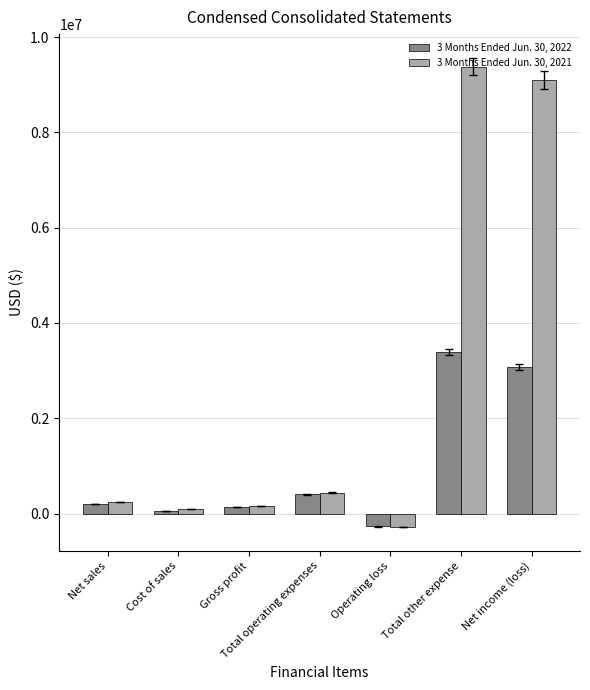

Reading left to right, transcribe all the data shown in this chart.

3 Months Ended Jun. 30, 2022: 195186	58698	136488	406007	-269519	3394135	3069753
3 Months Ended Jun. 30, 2021: 239198	86729	152469	436768	-284299	9381259	9096960